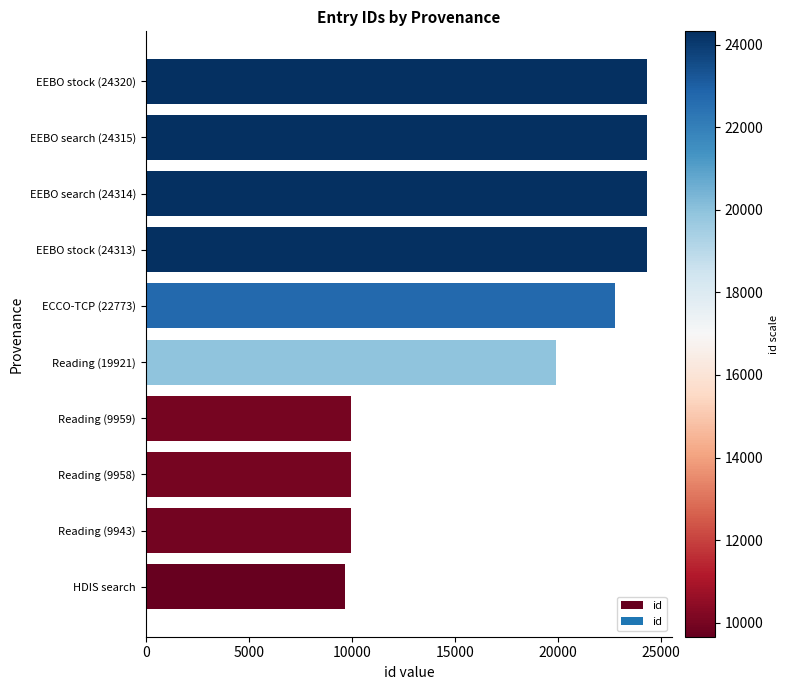

How many data points are less than 22773?

5